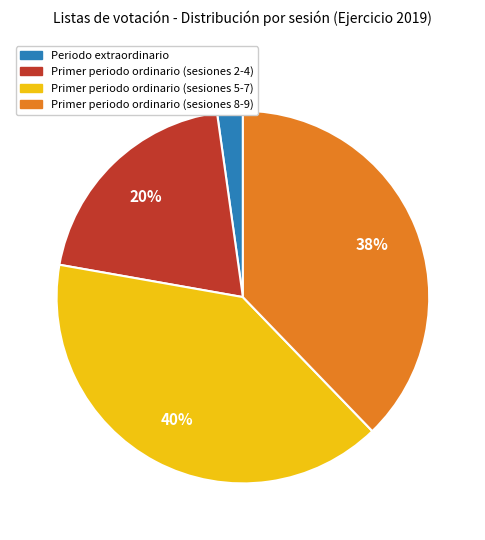

To the nearest percent, what is the difference between the largest and smallest slice percentages?

38%